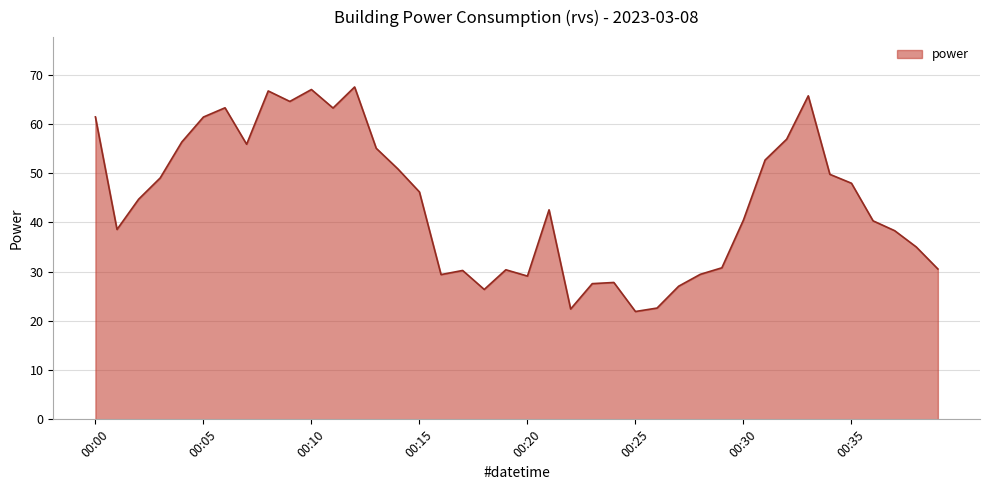

What is the greatest value displayed?

67.5